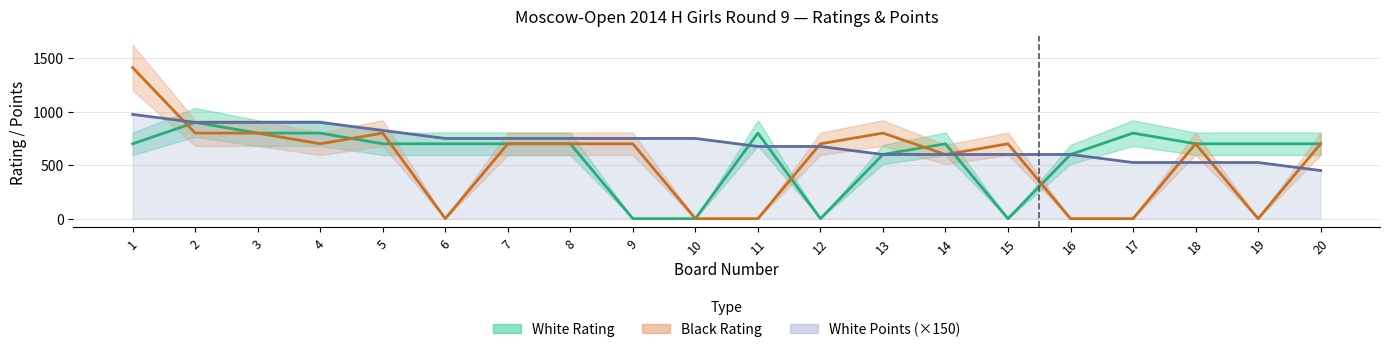

What is the spread (max minus min) of values at 19?

700